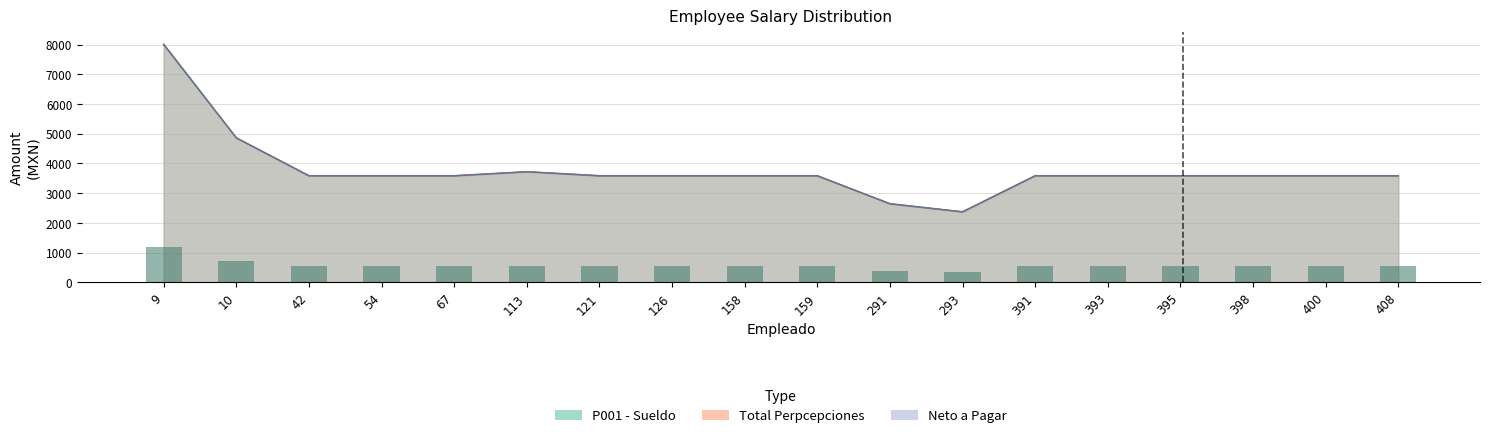

What is the total value across all series at 291?

7929.9